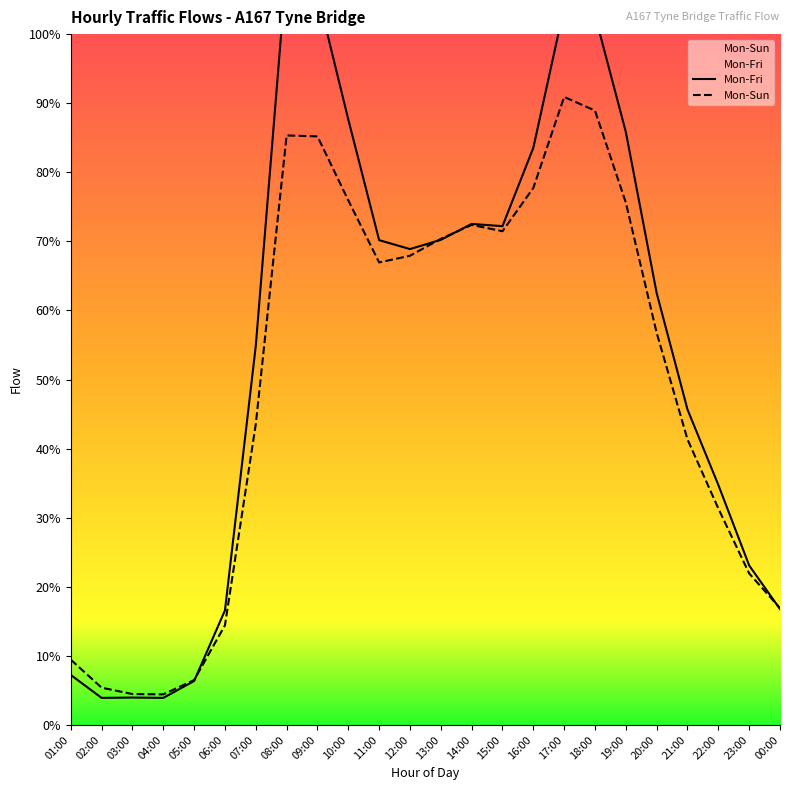

List the labels in order of Mon-Fri value, smallest first.

02:00, 04:00, 03:00, 05:00, 01:00, 06:00, 00:00, 23:00, 22:00, 21:00, 07:00, 20:00, 12:00, 11:00, 13:00, 15:00, 14:00, 16:00, 19:00, 10:00, 18:00, 17:00, 09:00, 08:00